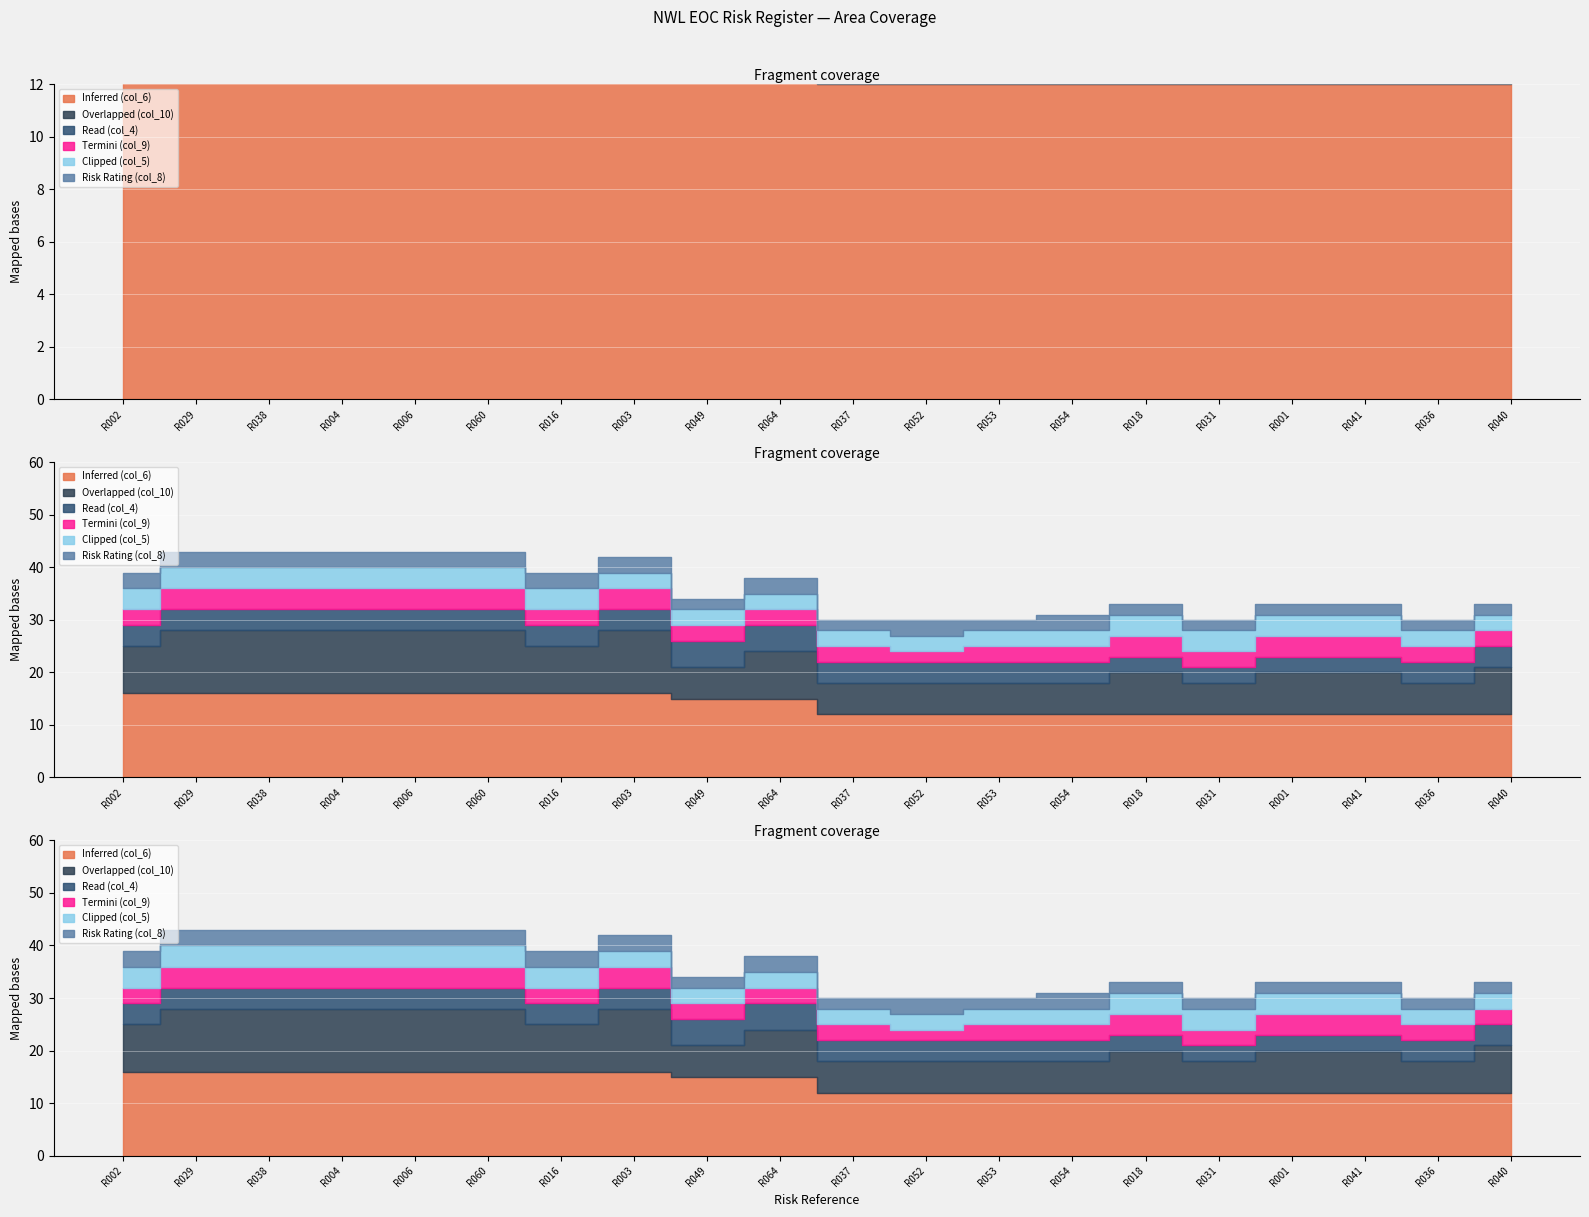

True or false: Risk Rating (col_8) has a value of 1 at R031.

False